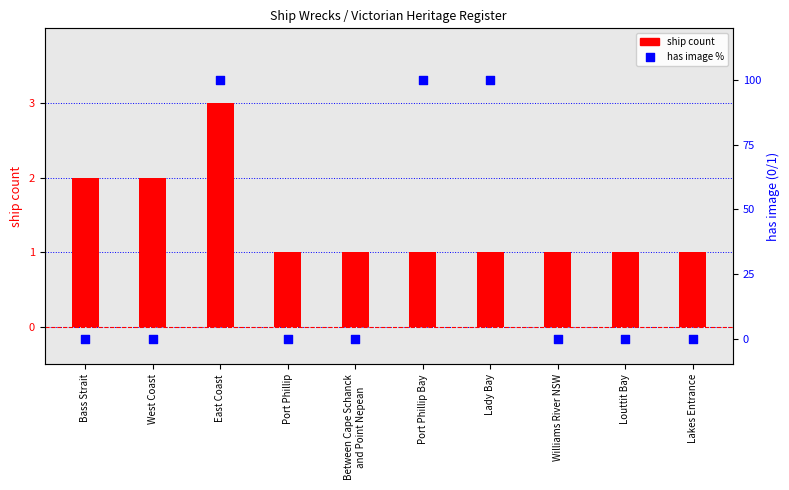

At which category is the sum across all series the highest?

East Coast